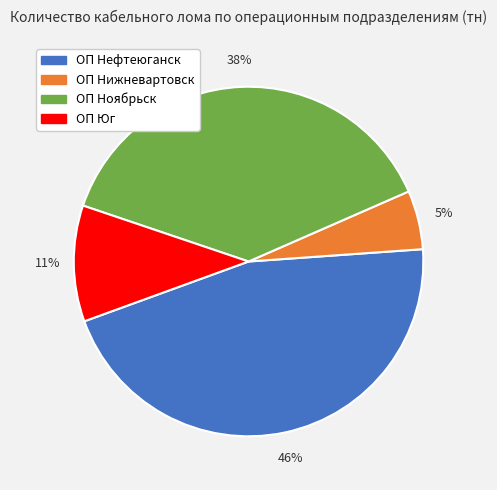

How many segments does this pie chart have?

4